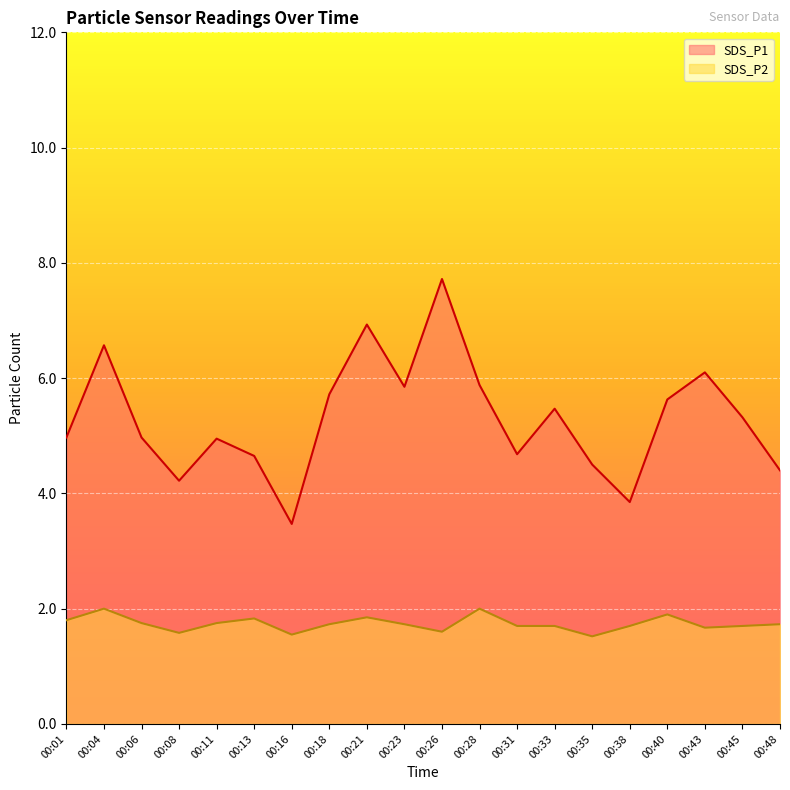

List the labels in order of SDS_P1 value, smallest first.

00:16, 00:38, 00:08, 00:48, 00:35, 00:13, 00:31, 00:11, 00:01, 00:06, 00:45, 00:33, 00:40, 00:18, 00:23, 00:28, 00:43, 00:04, 00:21, 00:26